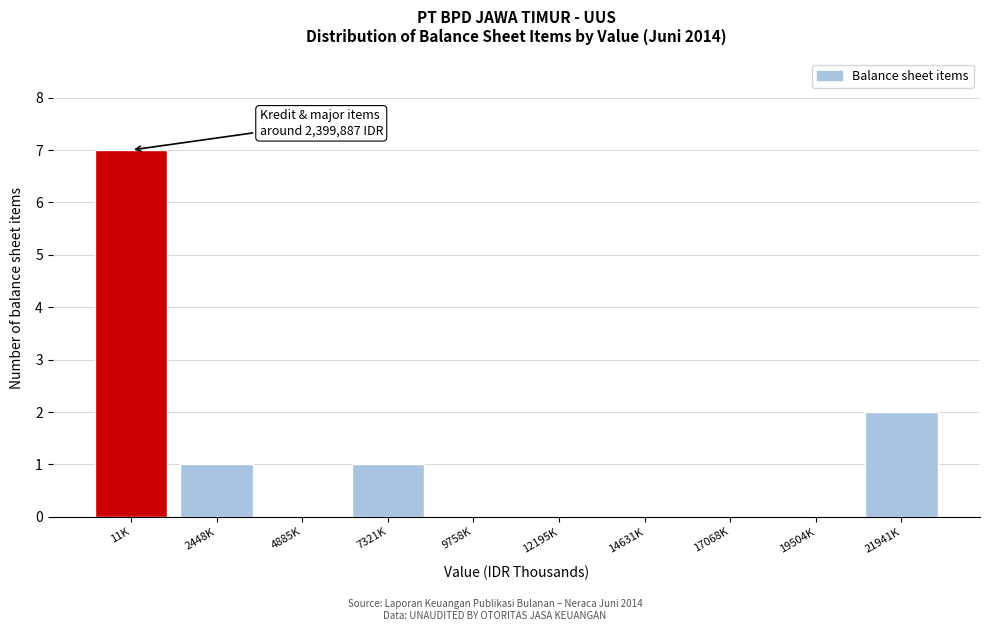

Reading left to right, what are all the values shown in this chart?

11K=7	2448K=1	4885K=0	7321K=1	9758K=0	12195K=0	14631K=0	17068K=0	19504K=0	21941K=2